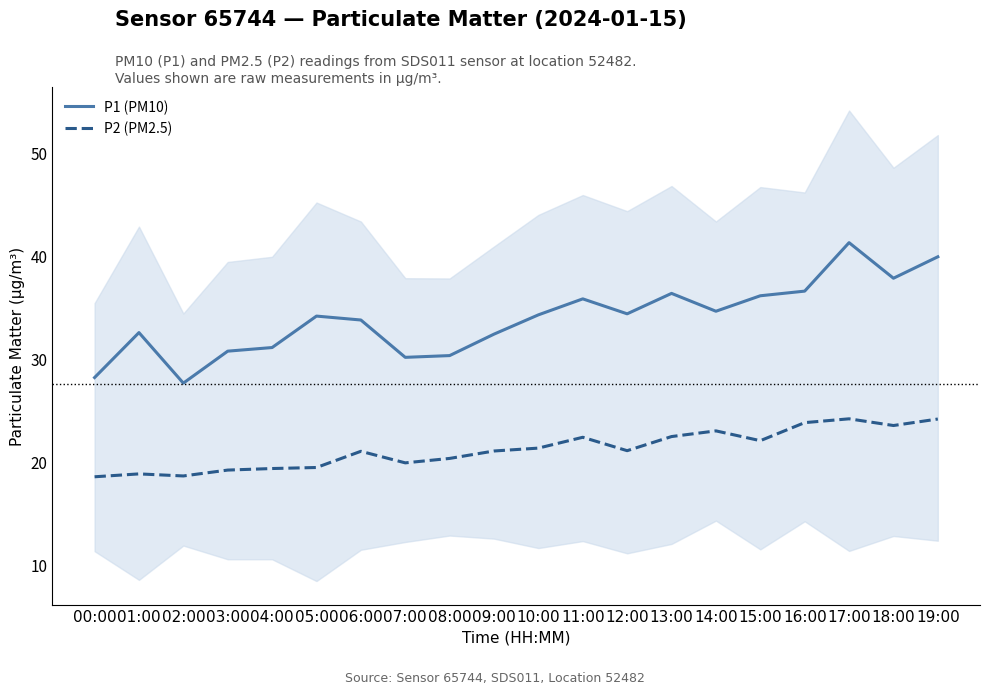

Rank the categories by P1 (PM10) value from lowest to highest.

02:00, 00:00, 07:00, 08:00, 03:00, 04:00, 09:00, 01:00, 06:00, 05:00, 10:00, 12:00, 14:00, 11:00, 15:00, 13:00, 16:00, 18:00, 19:00, 17:00